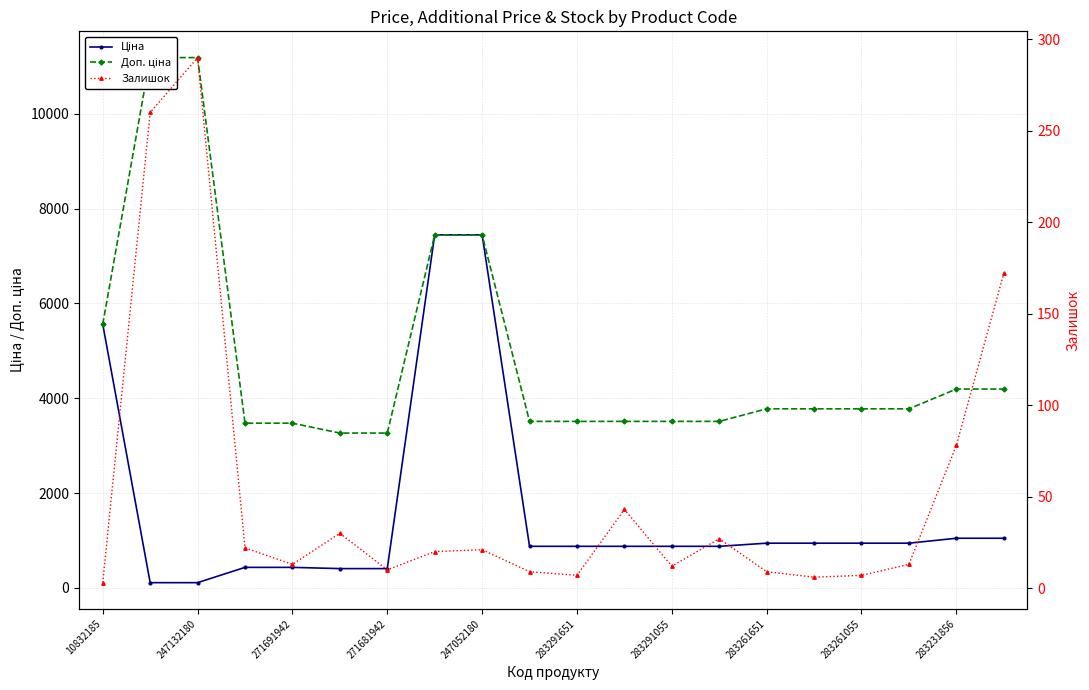

Between 283291055 and 247132180, which is larger?

283291055